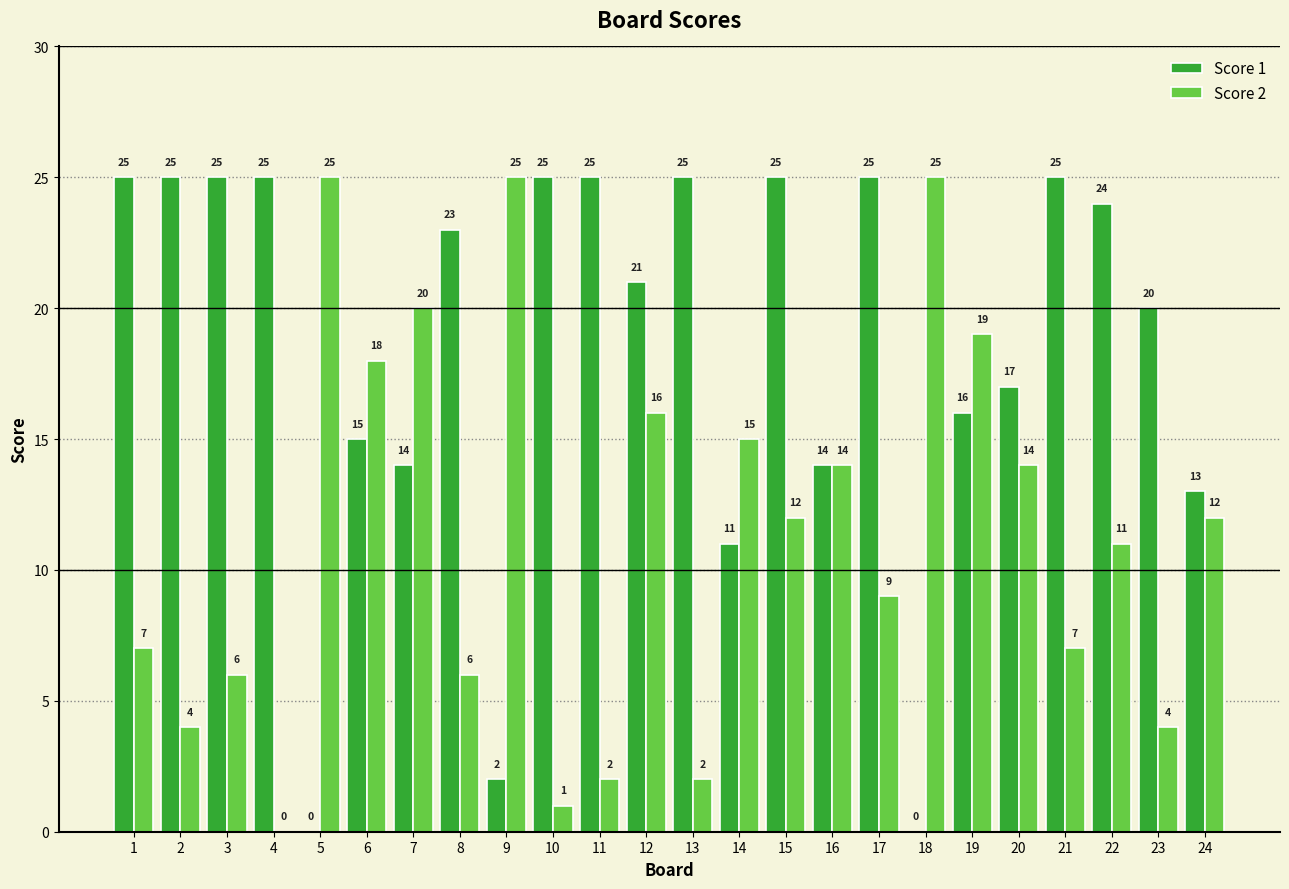

What is the total value across all series at 12?

37